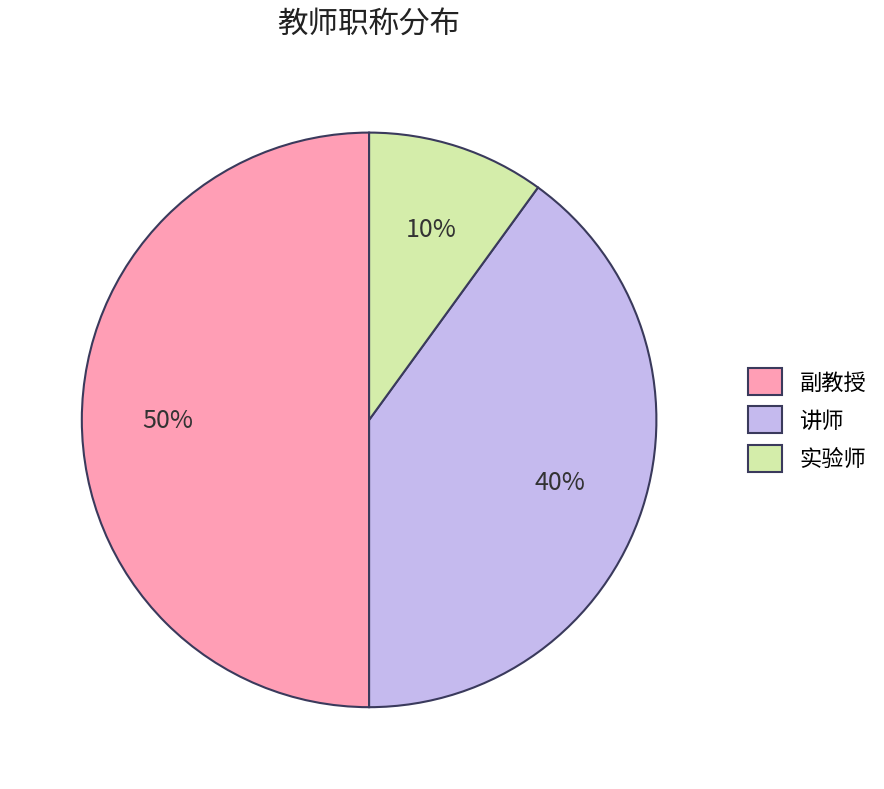

How many segments does this pie chart have?

3